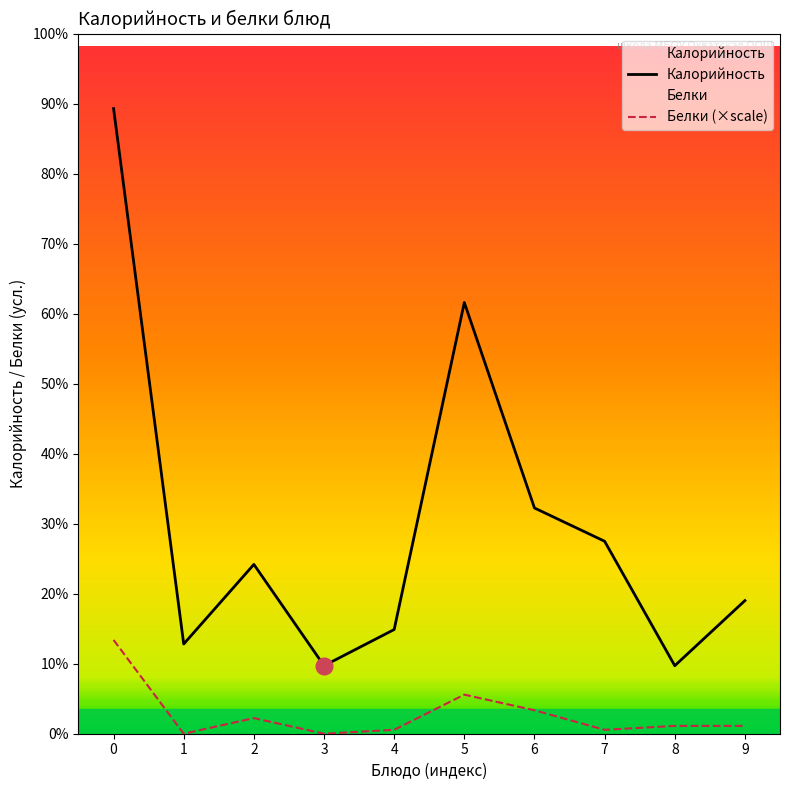

List the series in order of their peak value, lowest first.

Белки (×scale), Калорийность